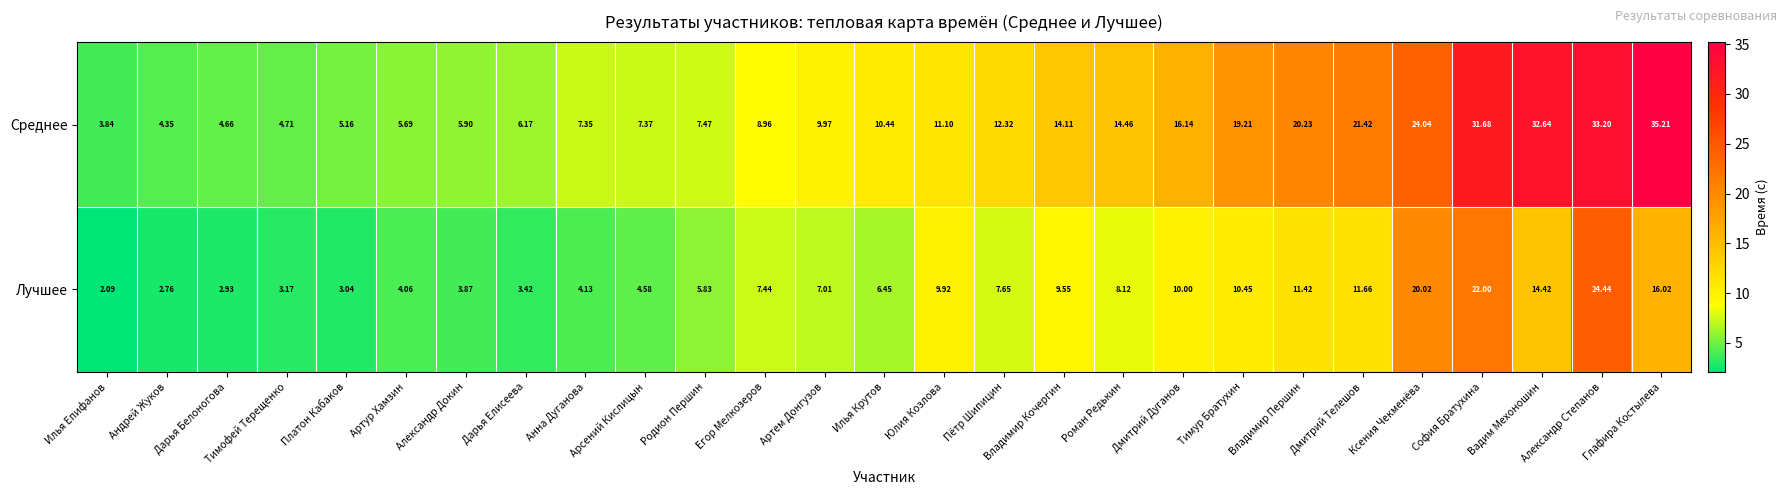

Is the value of Среднее at Владимир Першин greater than the value of Лучшее at Роман Редькин?

Yes